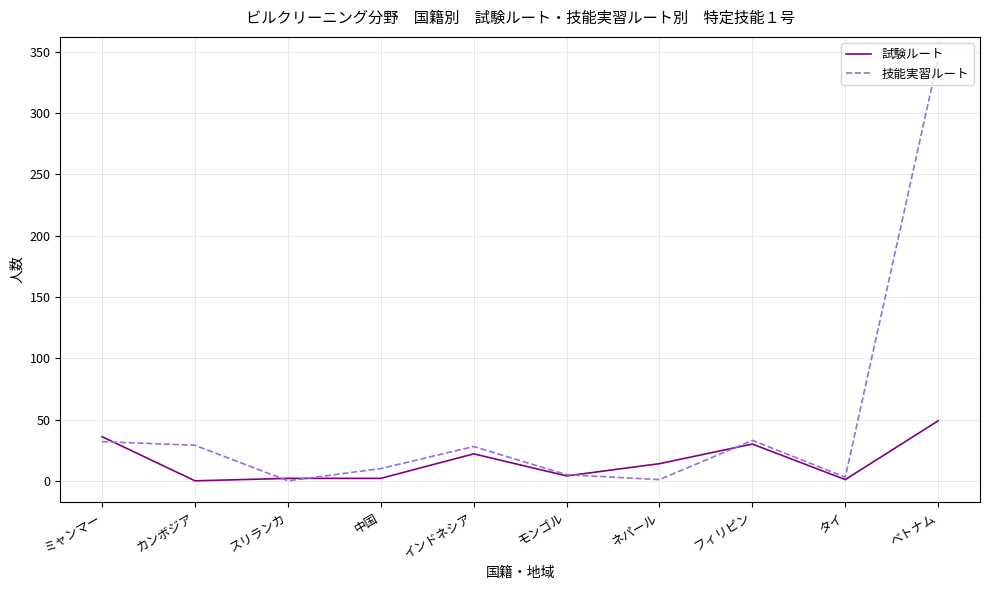

What is the greatest value displayed?

345